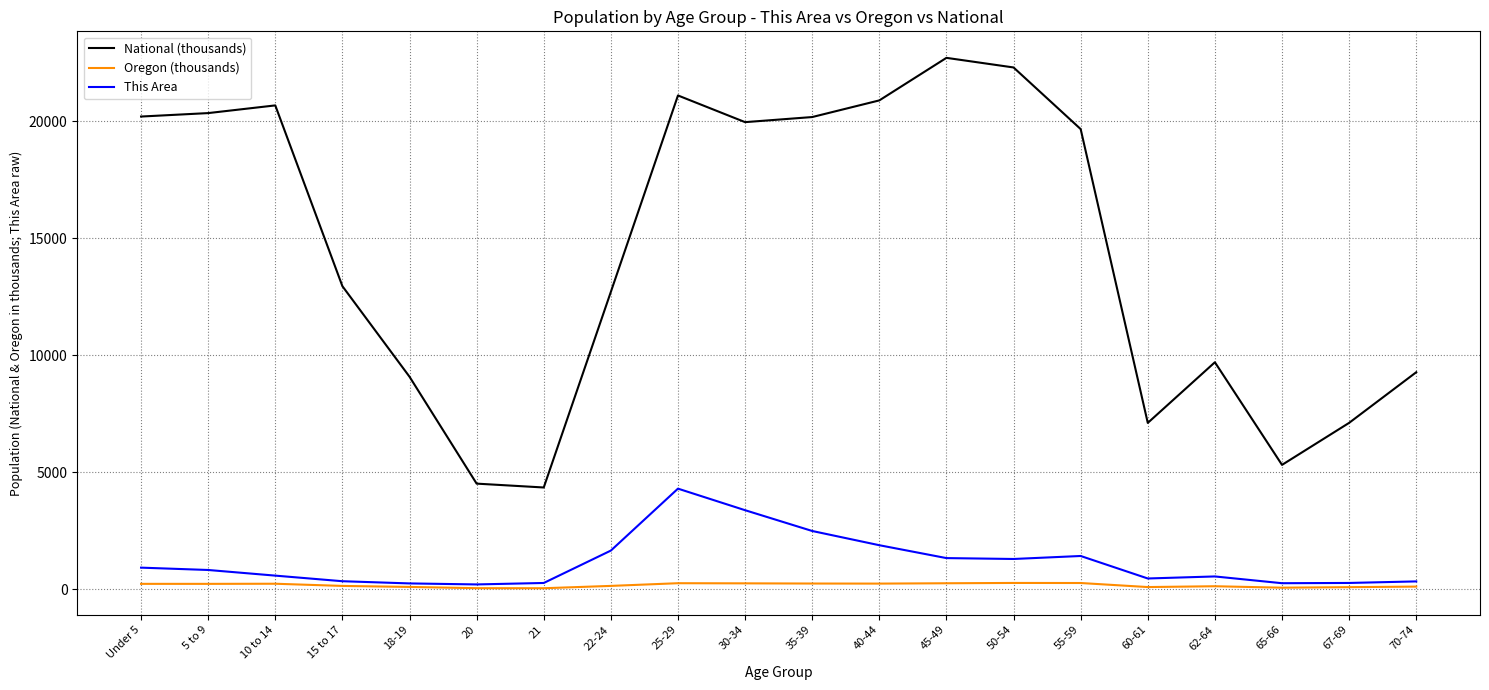

What is the minimum value for National (thousands)?

4354.3